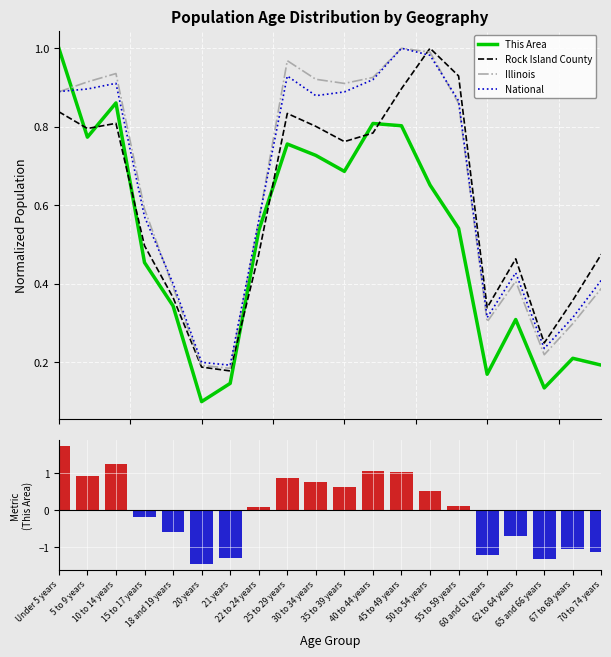

Which category has the lowest value in the Rock Island County series?

21 years